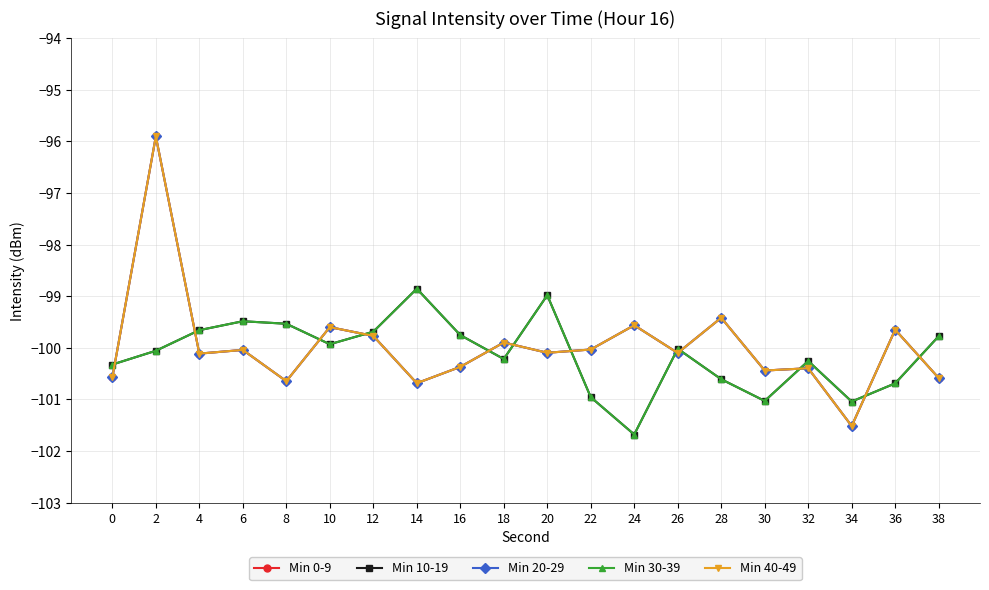

What is the maximum value shown in the chart?

-95.9